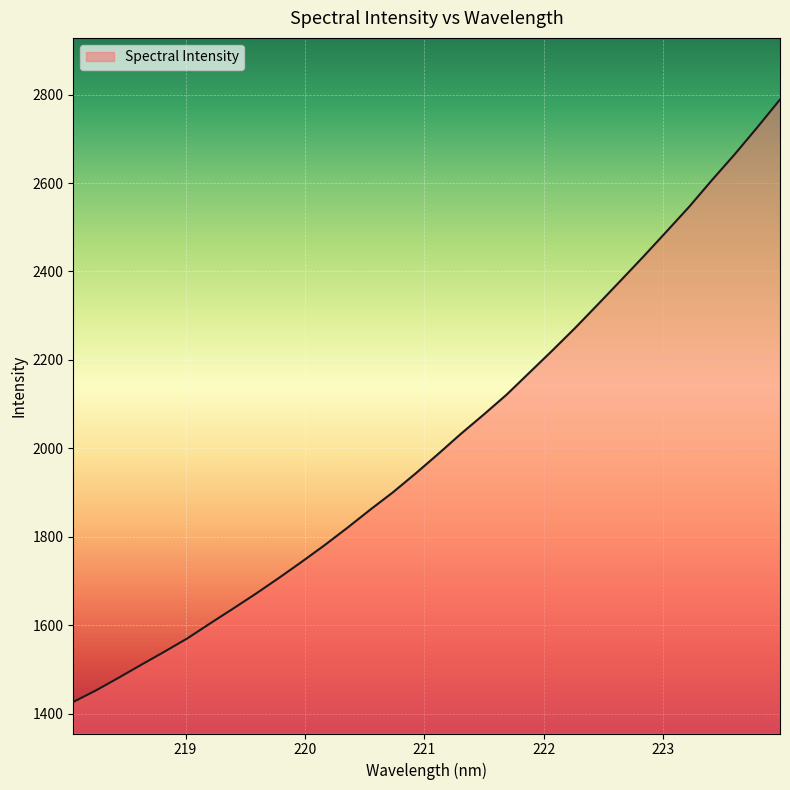

What is the smallest value displayed?

1426.3